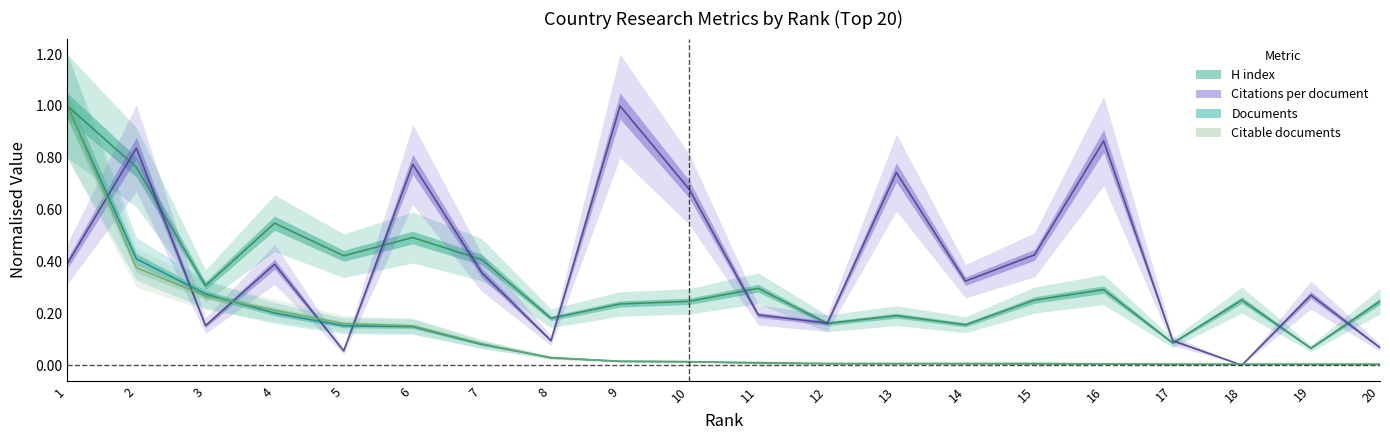

What is the total value across all series at 9?

1.3